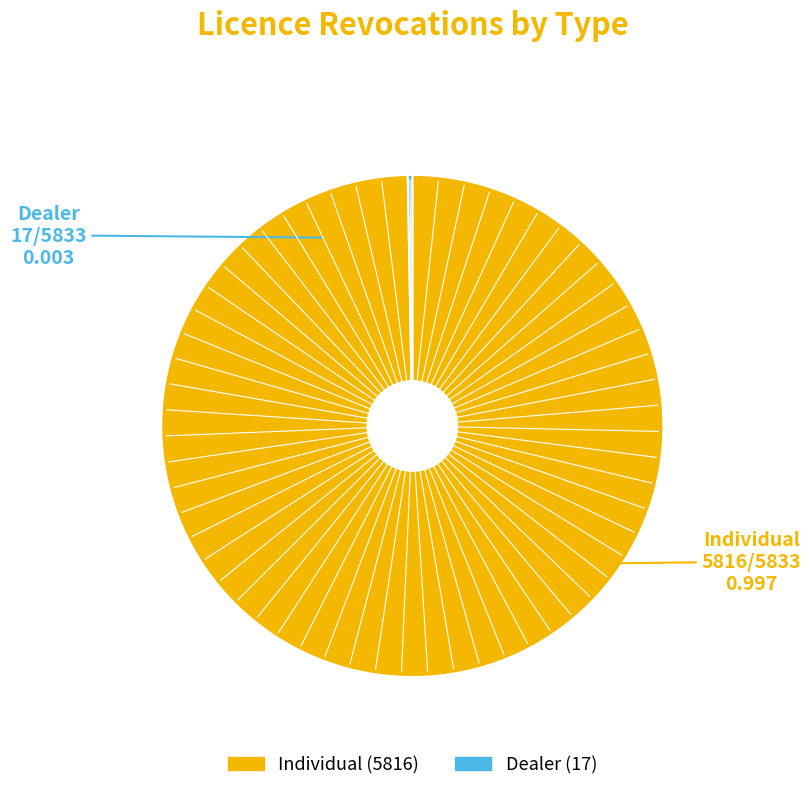

Does any single category account for the majority?

Yes